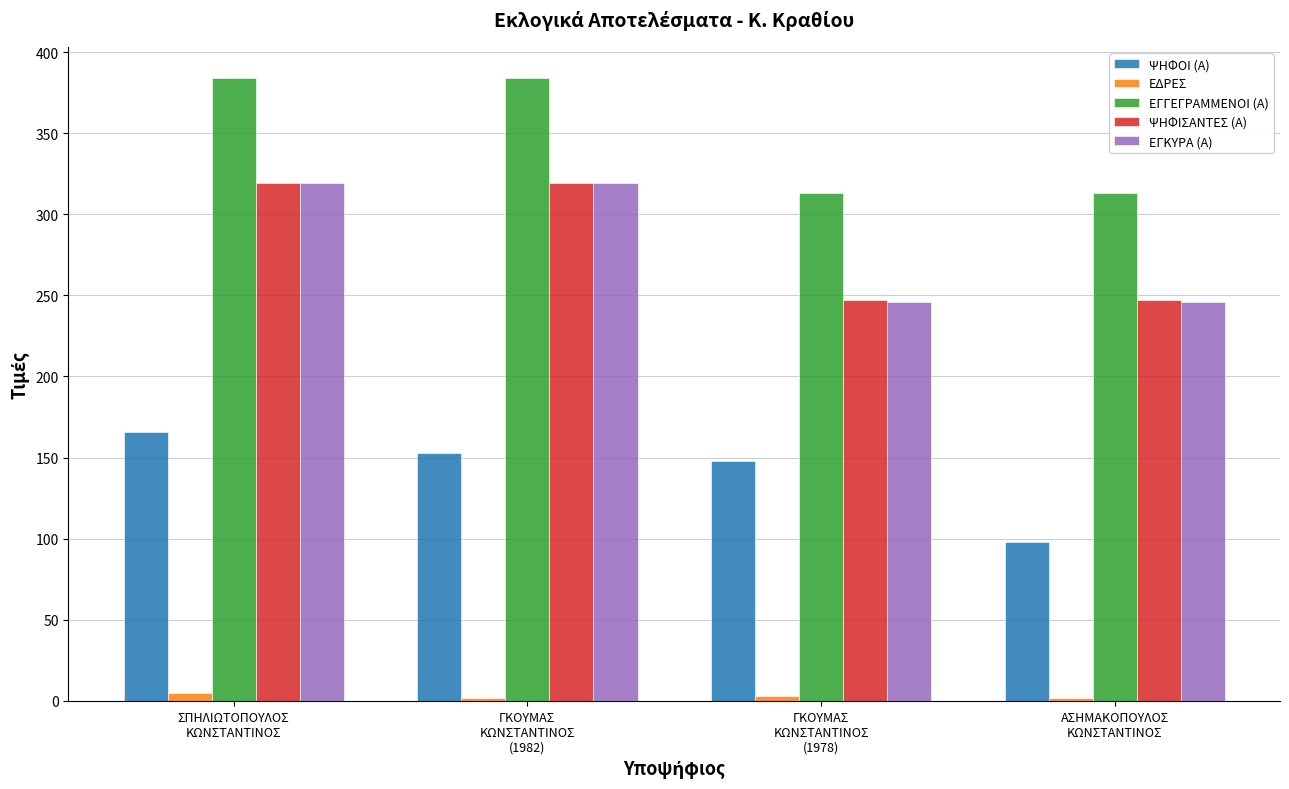

Are the bars grouped side by side (vs. stacked)?

Yes